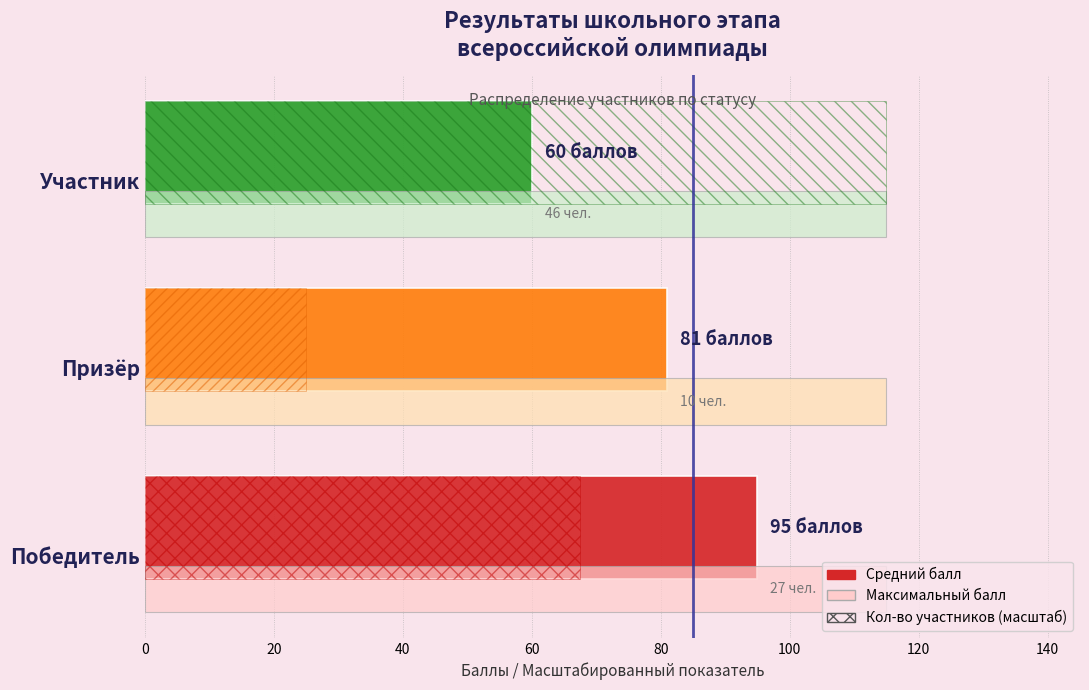

What is the spread (max minus min) of values at Призёр?

90.0